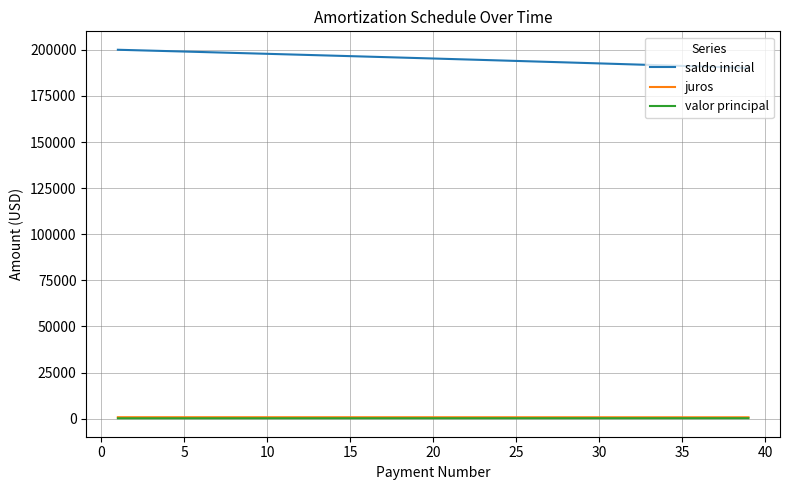

Which series has the widest spread of values?

saldo inicial